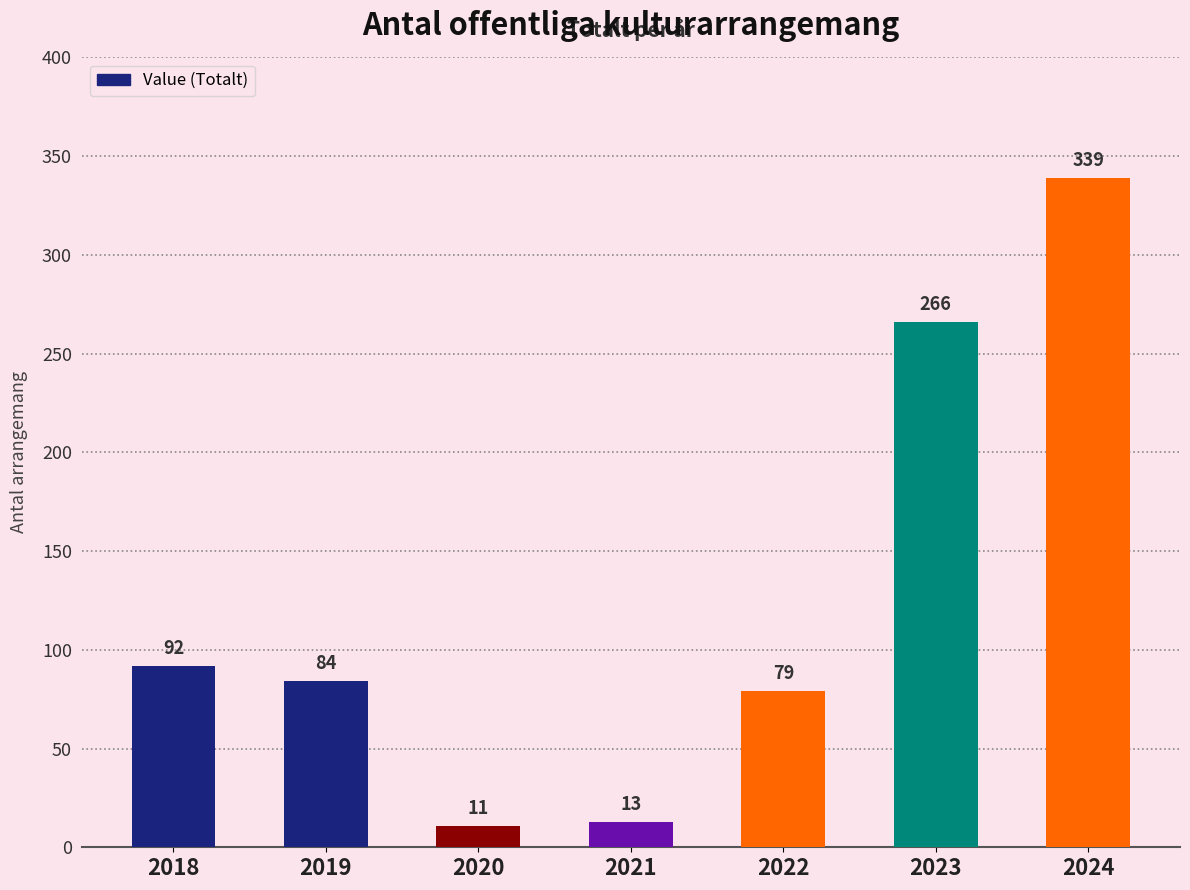

What is the difference between the values at 2018 and 2023?

174